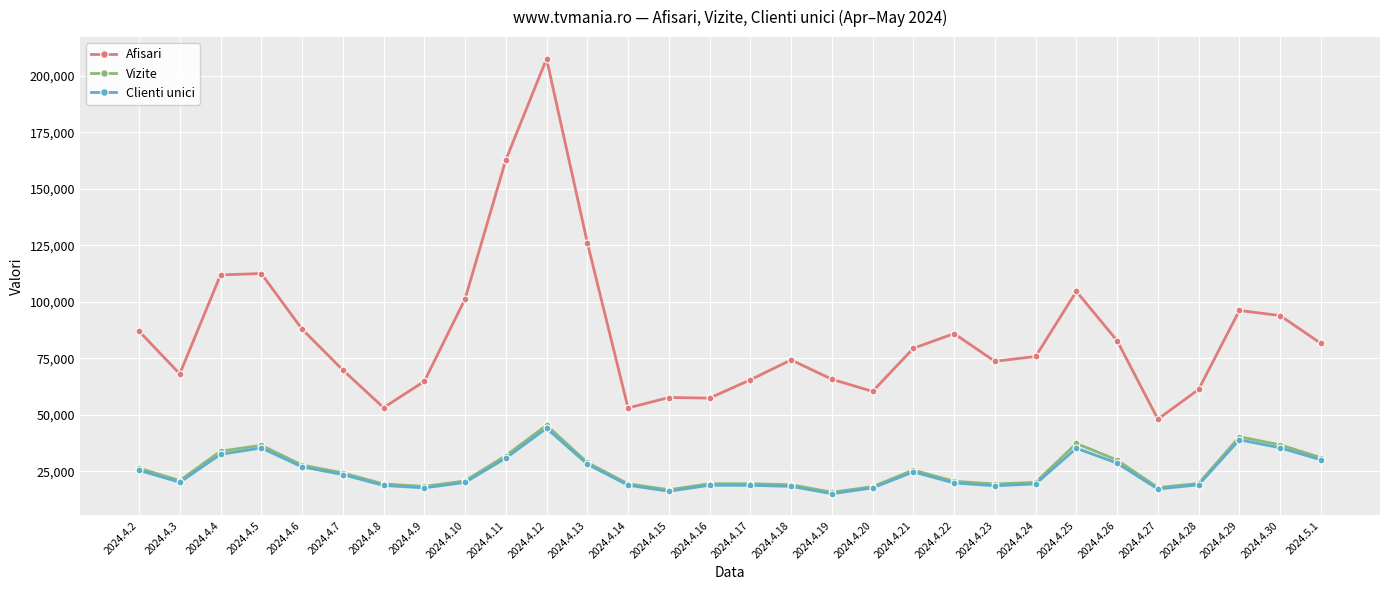

Where is Afisari nearest to the value 127748?

2024.4.13